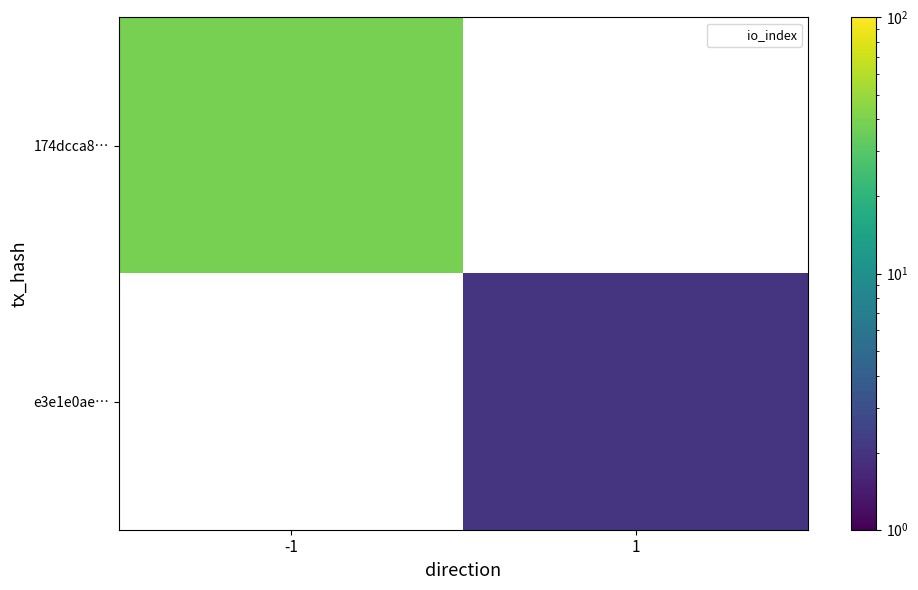

Count the number of data series in this chart.

2